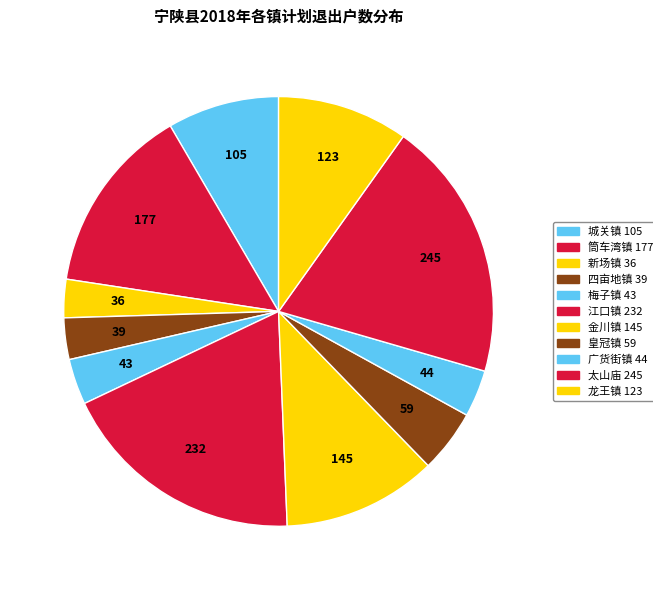

Count the number of slices in the pie.

11